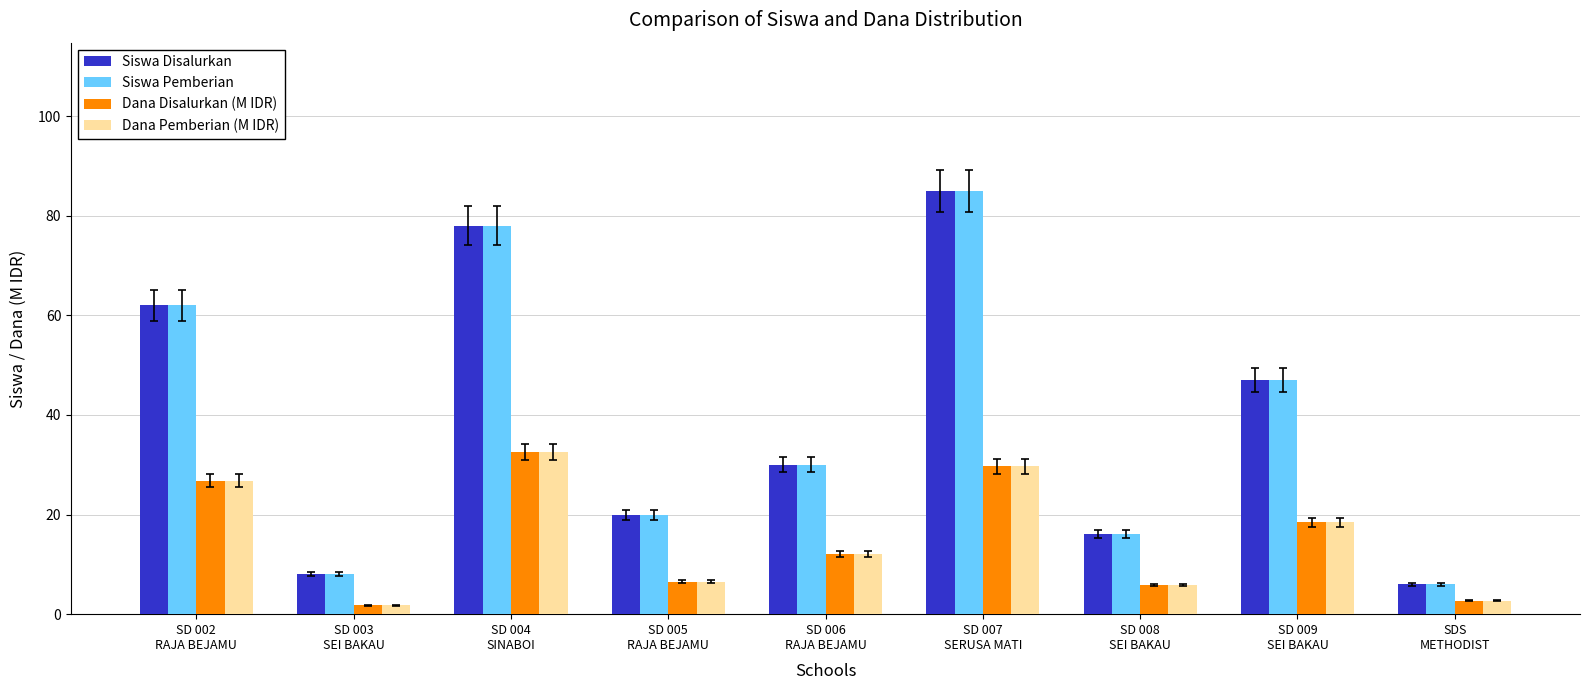

List the labels in order of Siswa Pemberian value, smallest first.

SDS
METHODIST, SD 003
SEI BAKAU, SD 008
SEI BAKAU, SD 005
RAJA BEJAMU, SD 006
RAJA BEJAMU, SD 009
SEI BAKAU, SD 002
RAJA BEJAMU, SD 004
SINABOI, SD 007
SERUSA MATI